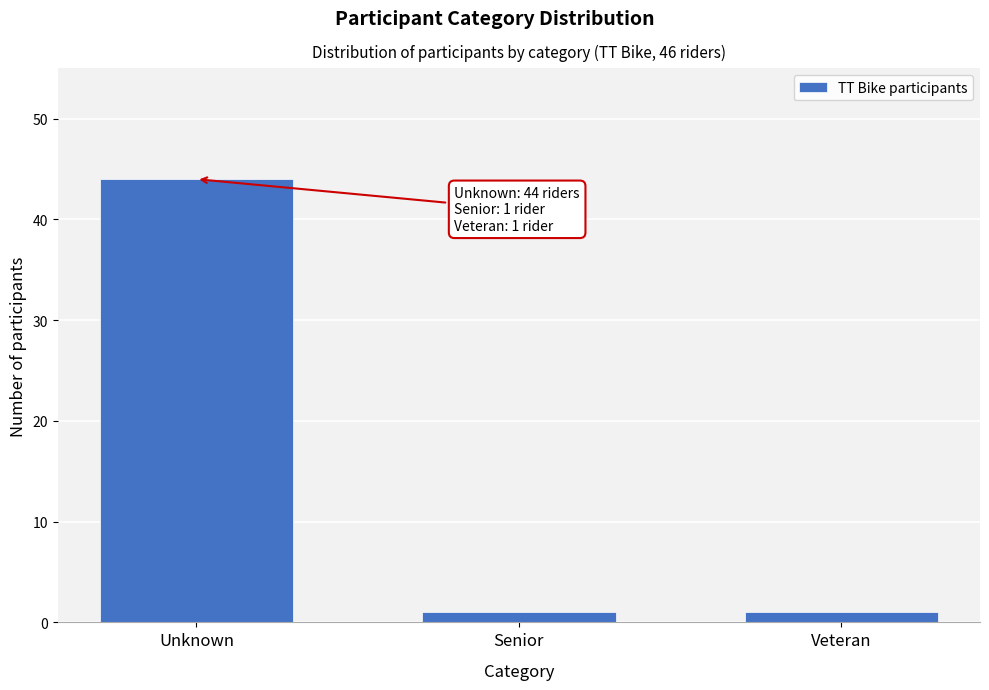

Reading left to right, extract all data points from this chart.

44	1	1